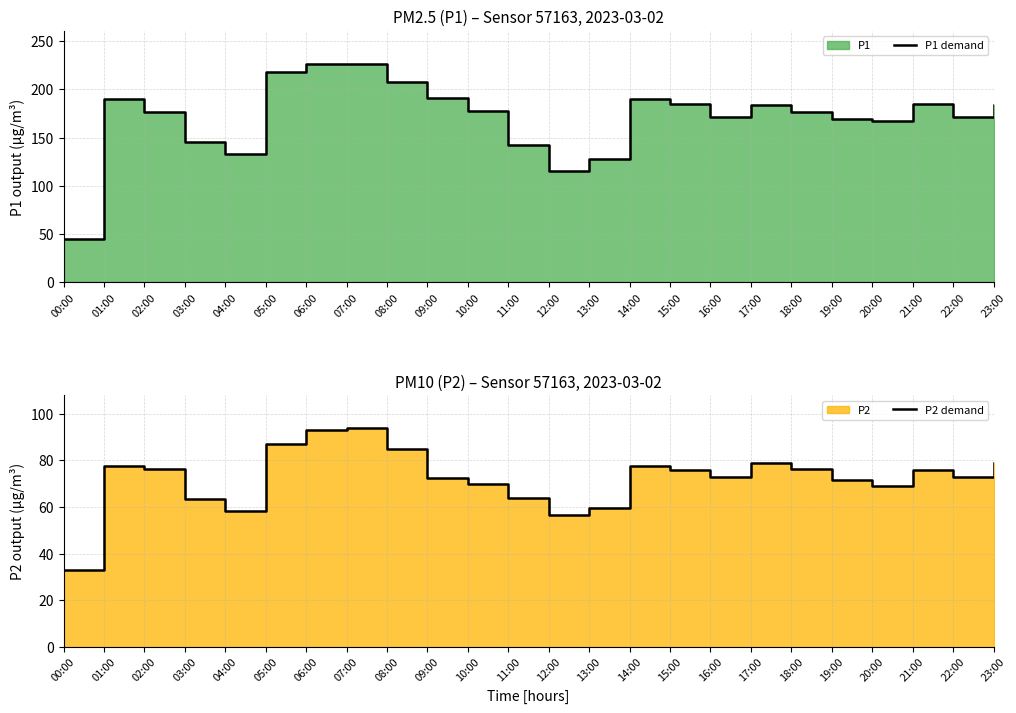

In P1 demand, how many points are lower than both neighbors (excluding endpoints)?

5